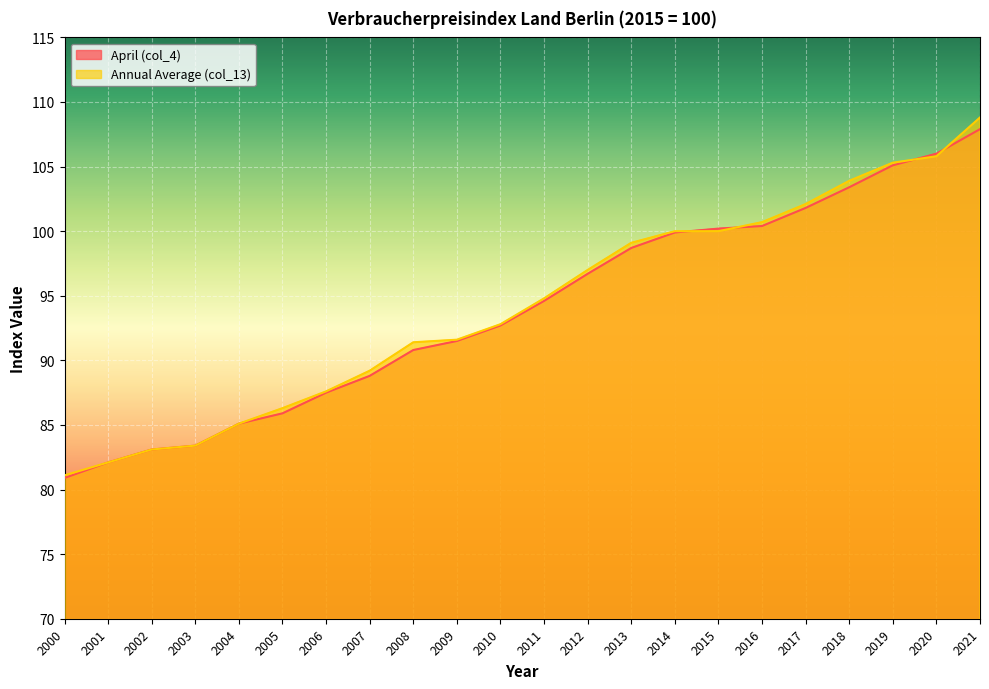

True or false: Annual Average (col_13) and April (col_4) cross at least once.

True